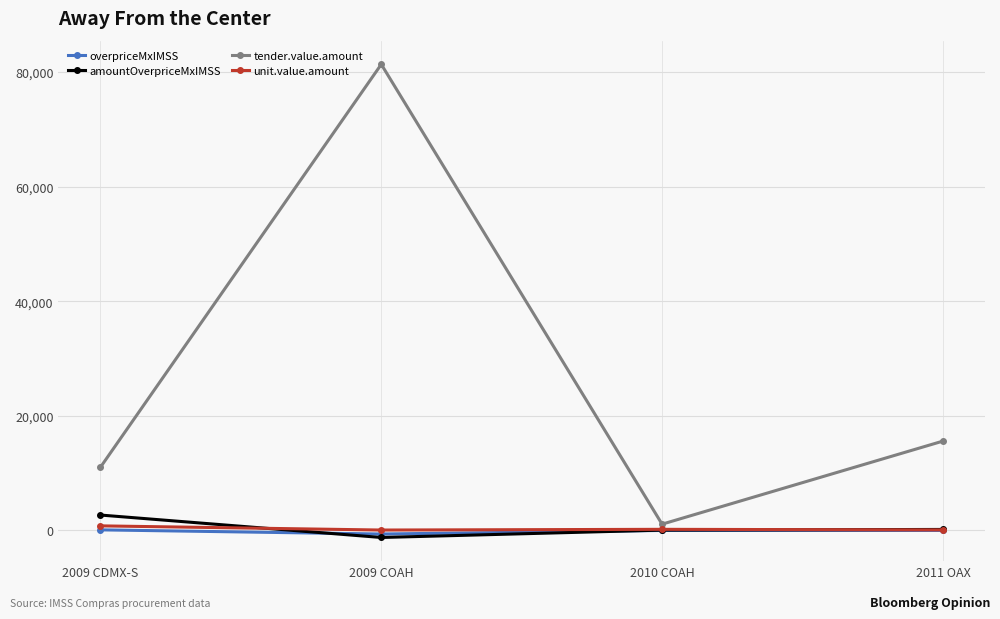

Which category has the highest value across all series?

2009 COAH